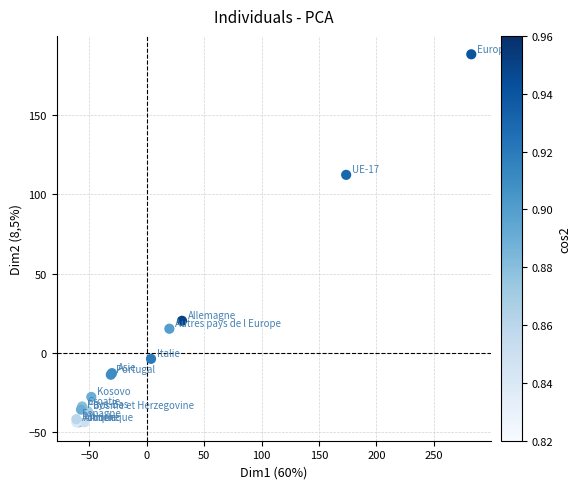

What Y value in the scatter plot is closest to 72?

112.3